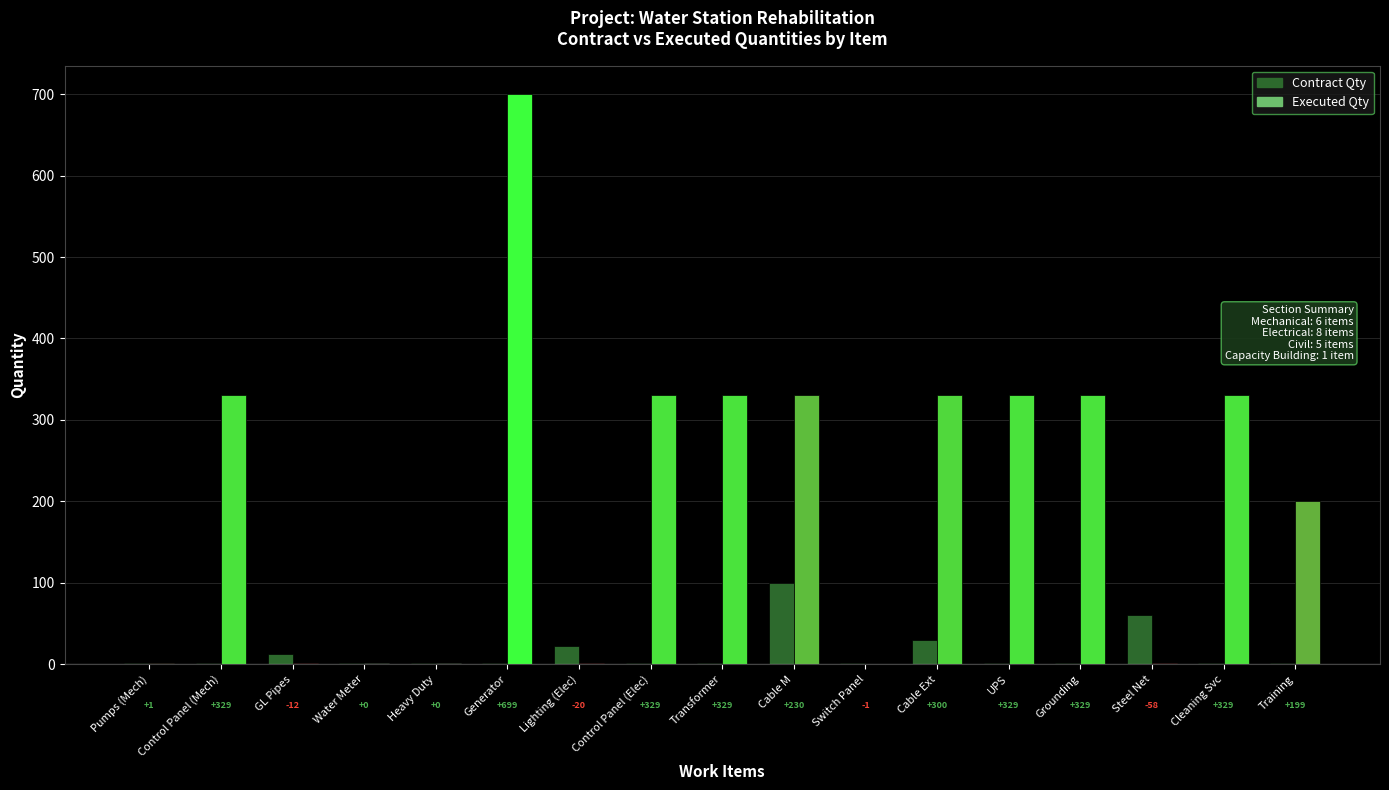

Is the value of Executed Qty at 2.7 greater than the value of Contract Qty at 3.3?

Yes